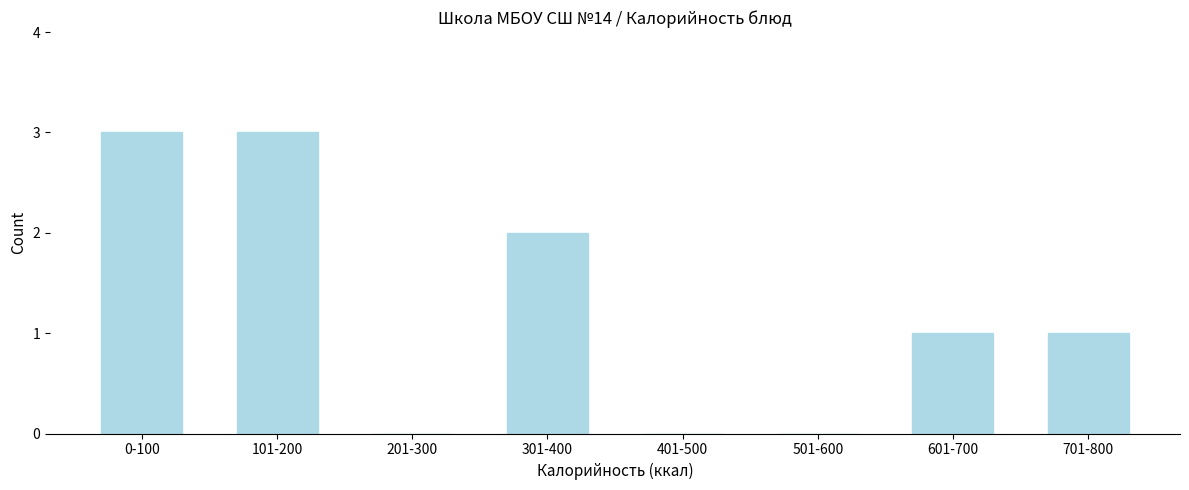

Reading left to right, extract all data points from this chart.

0-100=3	101-200=3	201-300=0	301-400=2	401-500=0	501-600=0	601-700=1	701-800=1